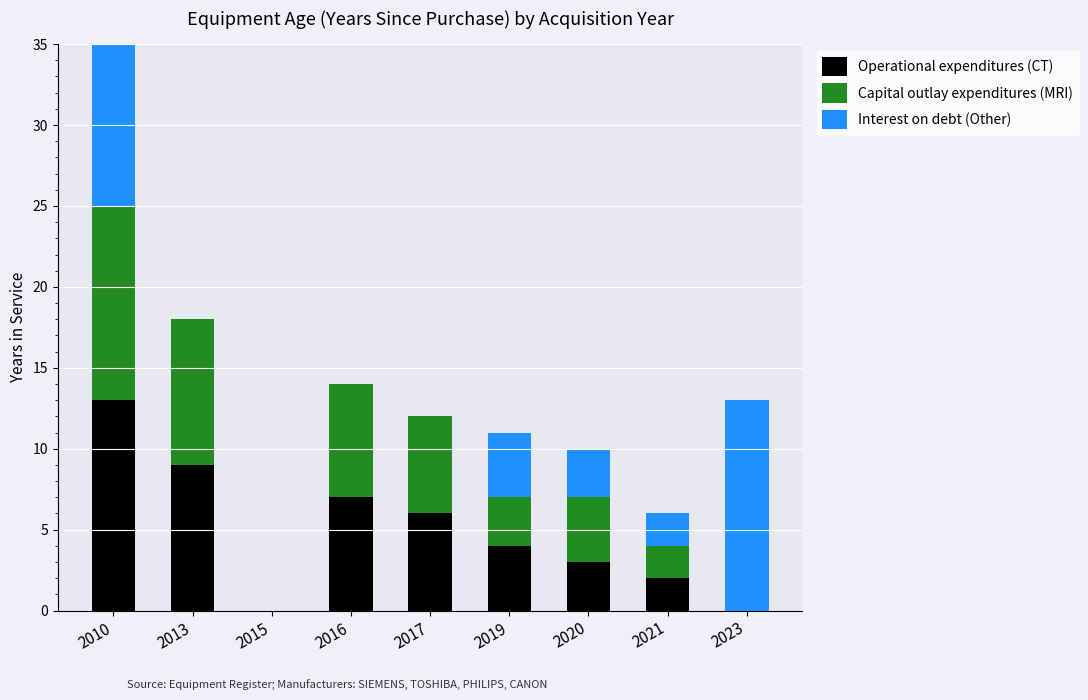

Where does the Interest on debt (Other) series first go above 2?

2010